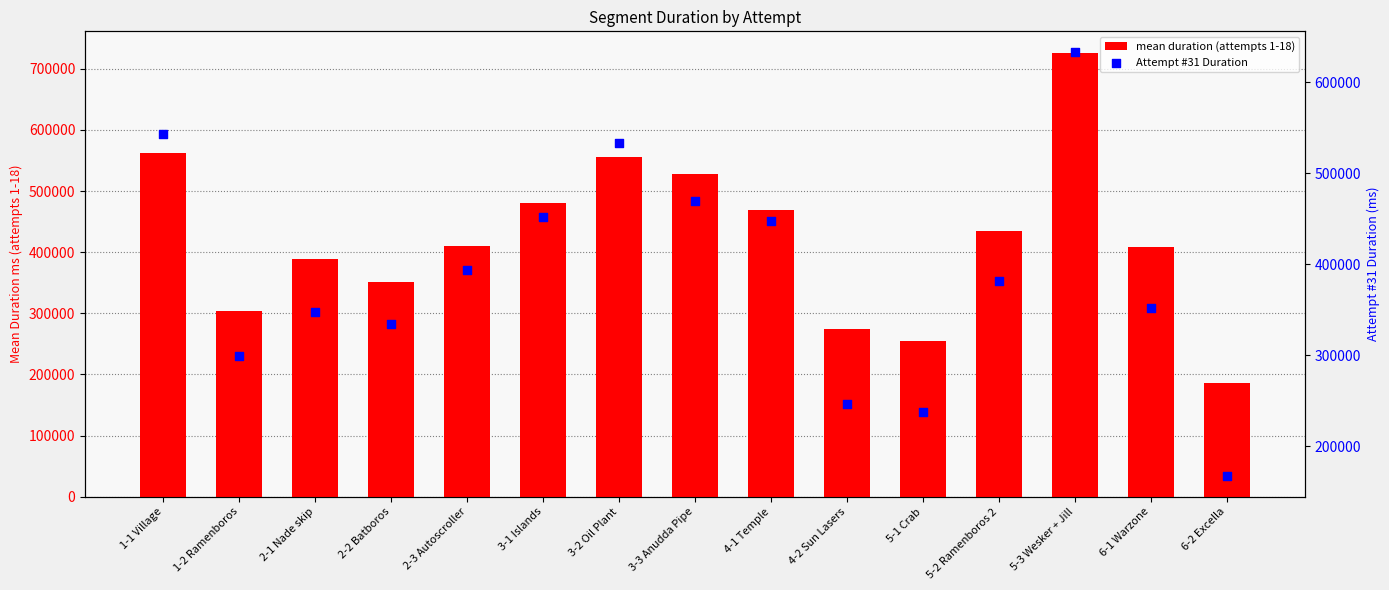

What is the total value across all series at 6-2 Excella?

353731.6